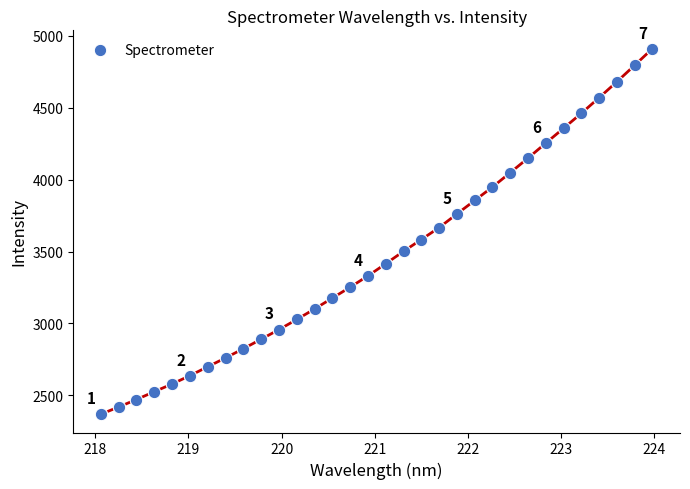

What is the range of X values (max minus min)?

5.9